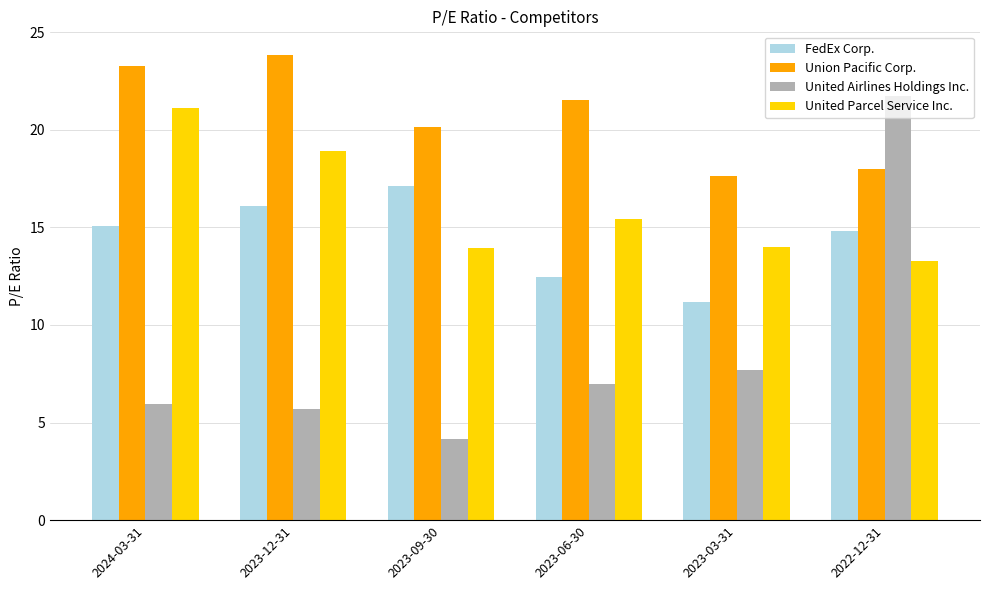

Which series changed the most between 2023-12-31 and 2023-06-30?

FedEx Corp.